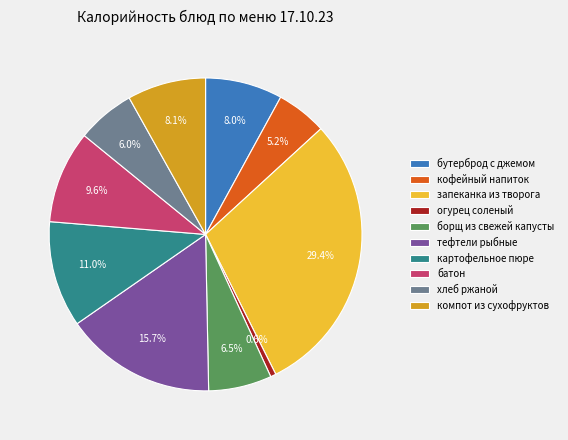

What is the ratio of the value at кофейный напиток to the value at запеканка из творога?

0.2